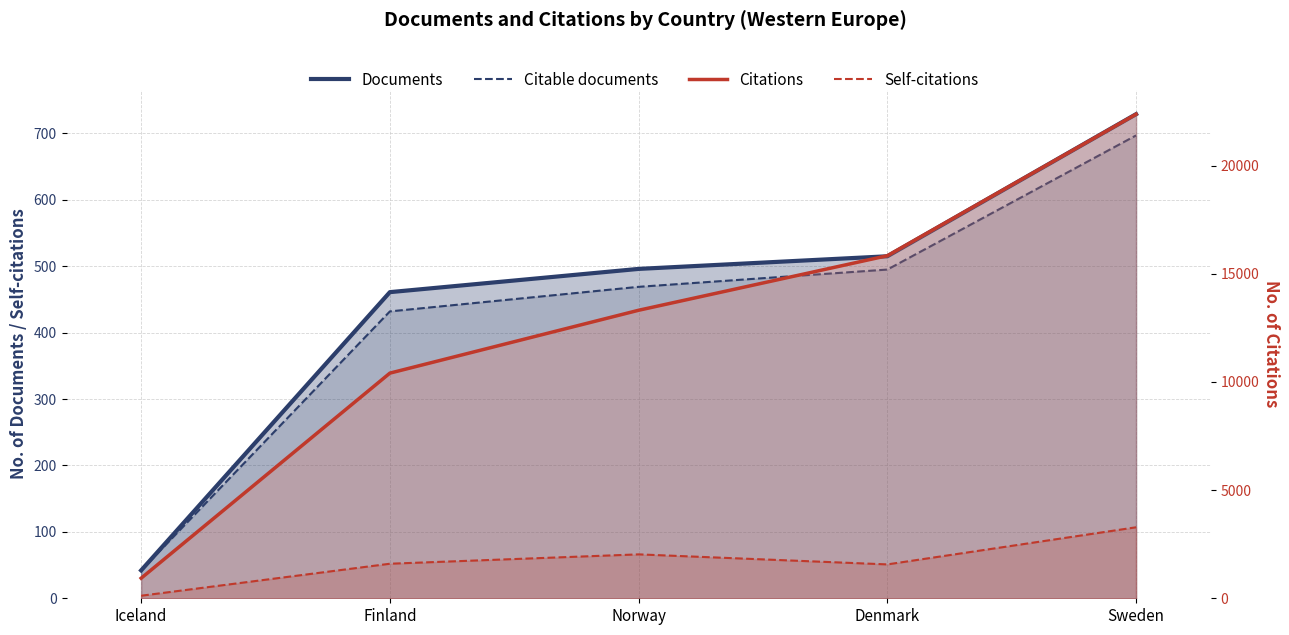

What is the smallest value displayed?

42